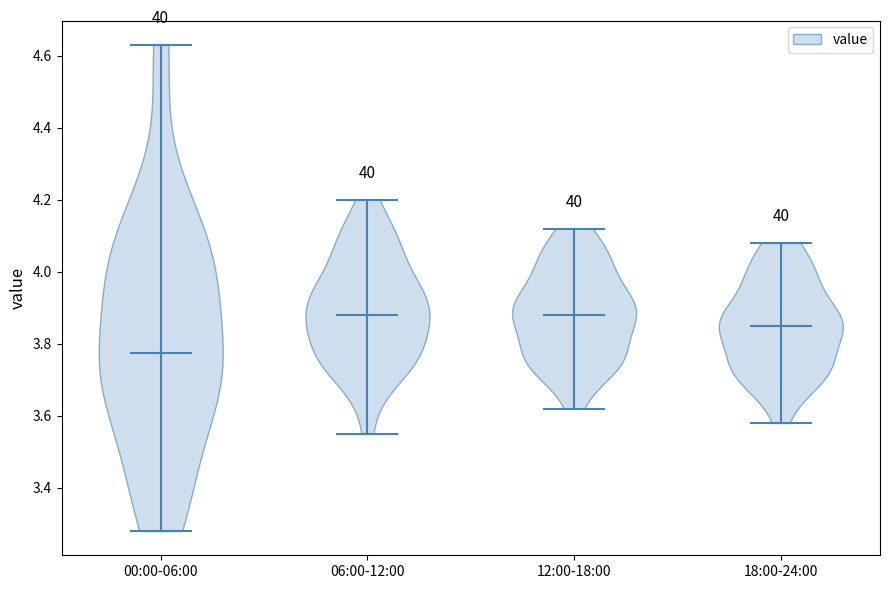

What is the highest point the violin for 12:00-18:00 reaches on the y-axis? The values are not printed on the chart, so give them approximately, as read against the axis.

4.12